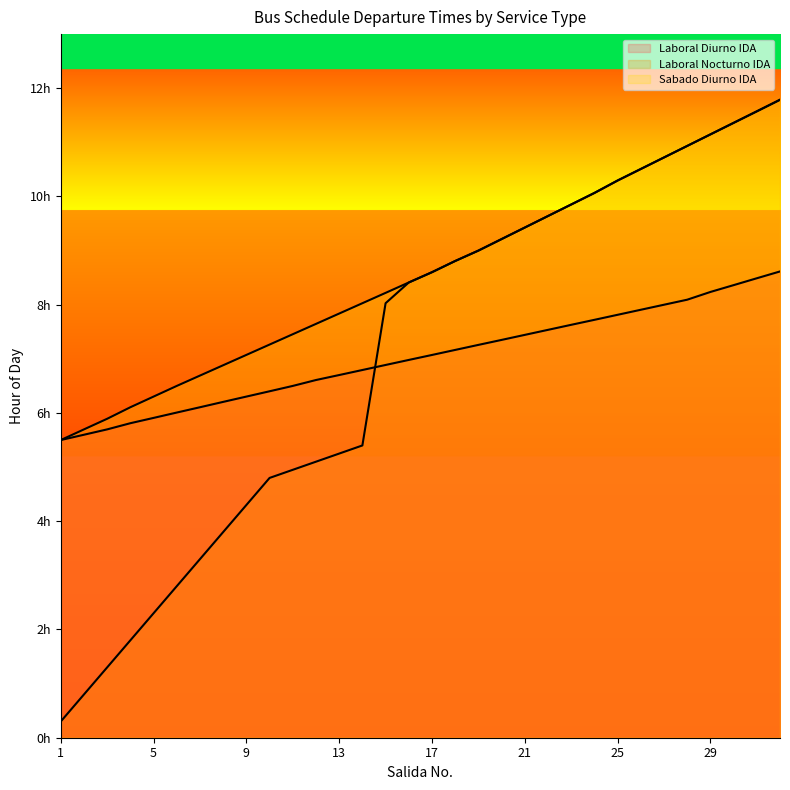

Between 4 and 5, which series saw the biggest shift?

Laboral Nocturno IDA